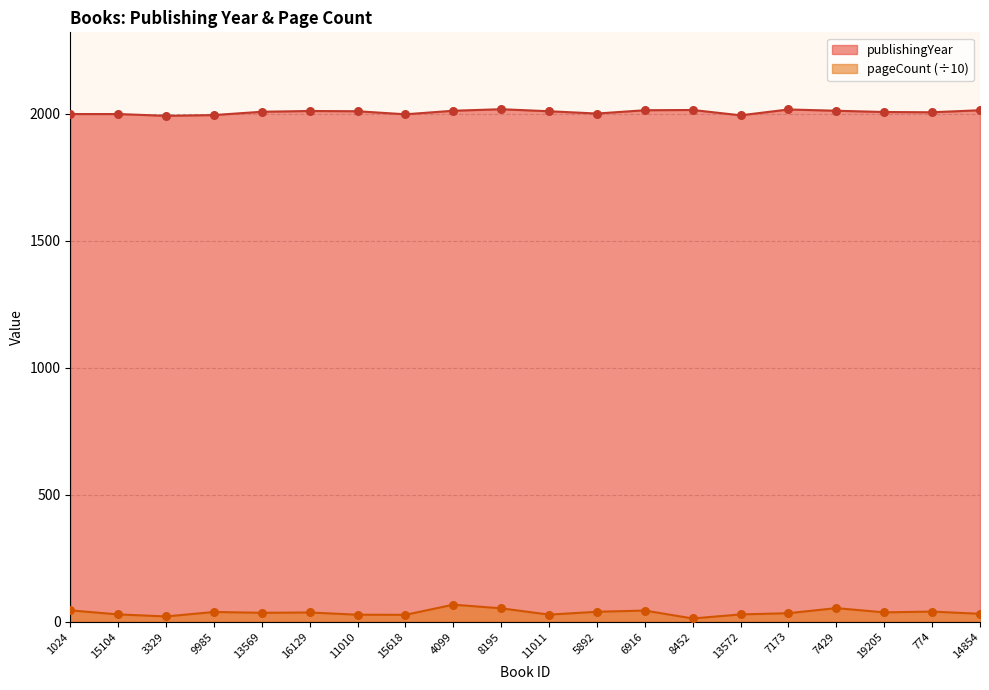

Which series has the largest total across all categories?

publishingYear